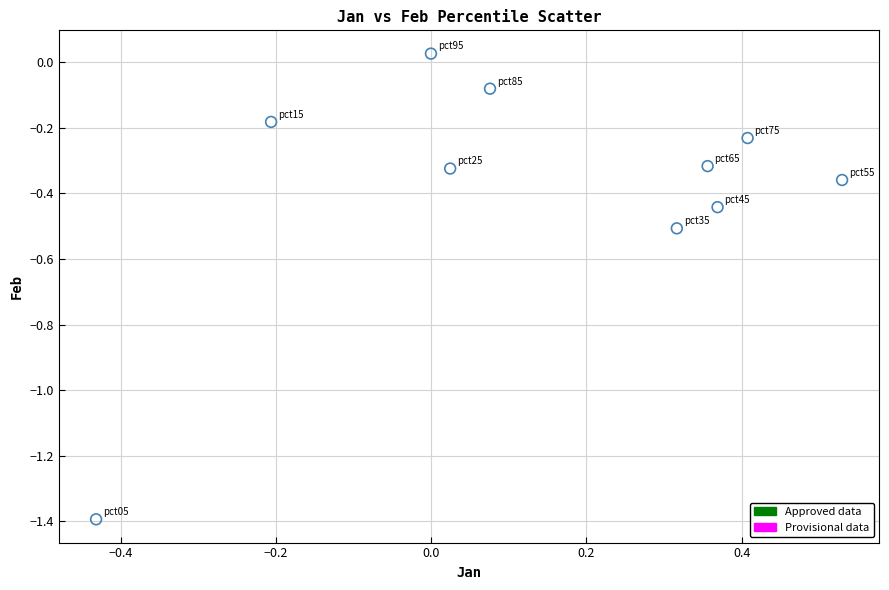

What is the range of Y values (max minus min)?

1.4